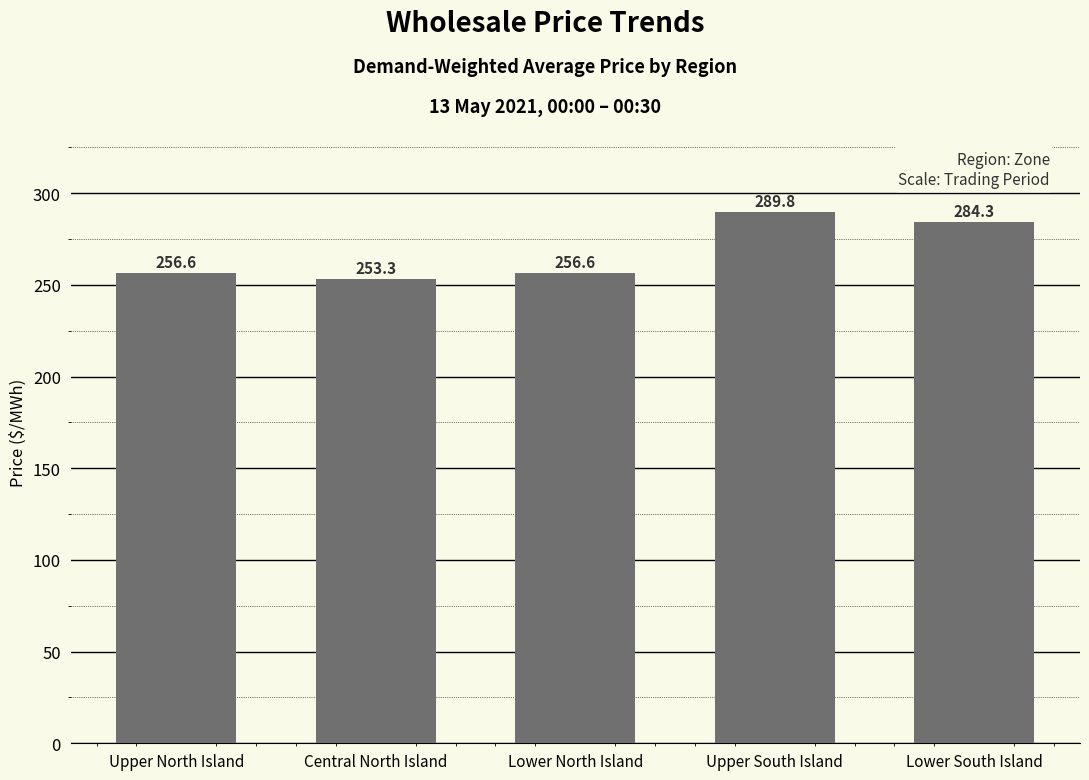

What is the average value?

268.1